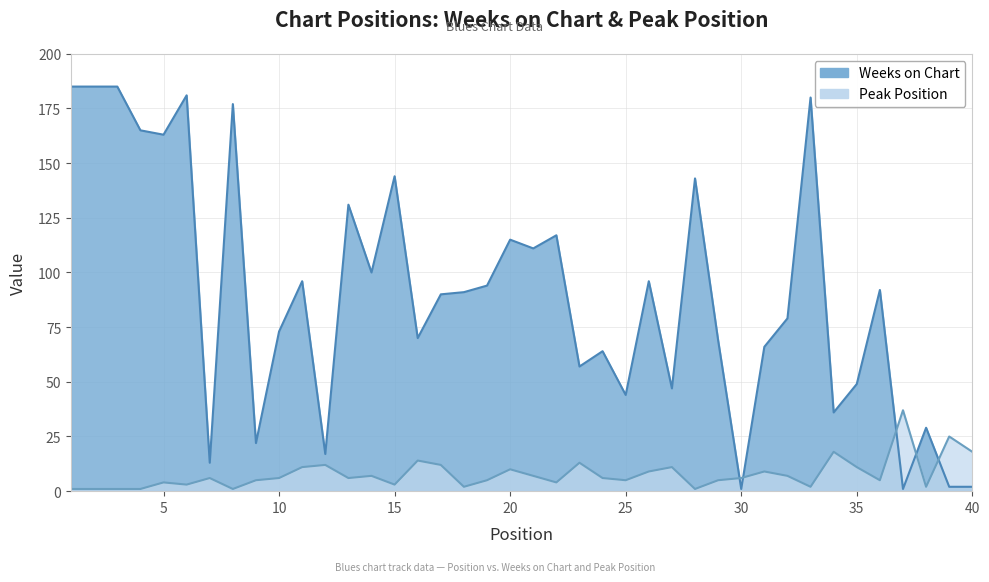

How many distinct data groups are displayed?

2